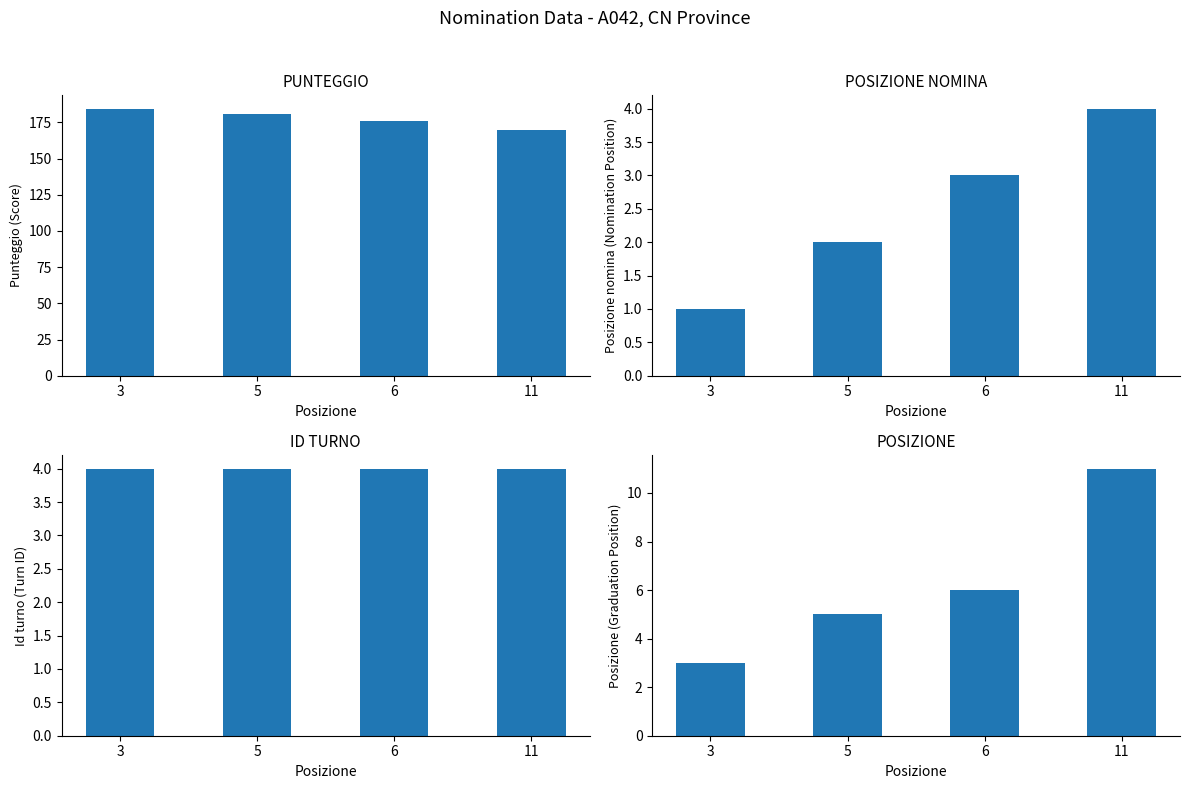

What value does the Id turno series have at 5?

4.0